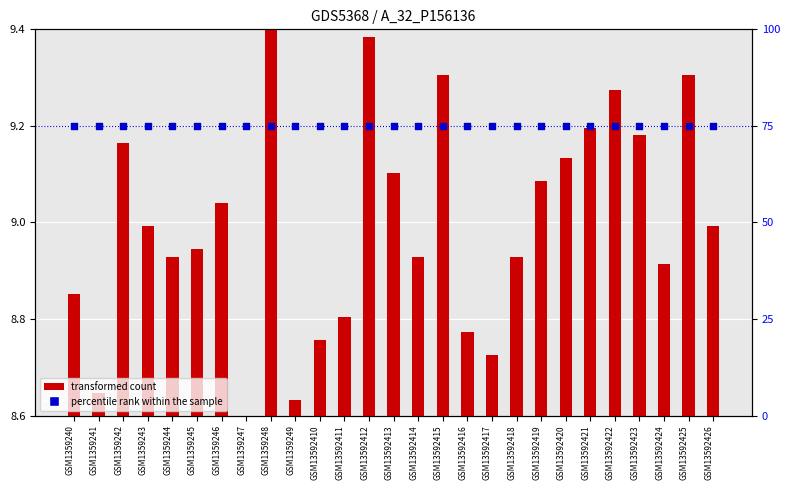

Which series has the largest Y range (max minus min)?

transformed count